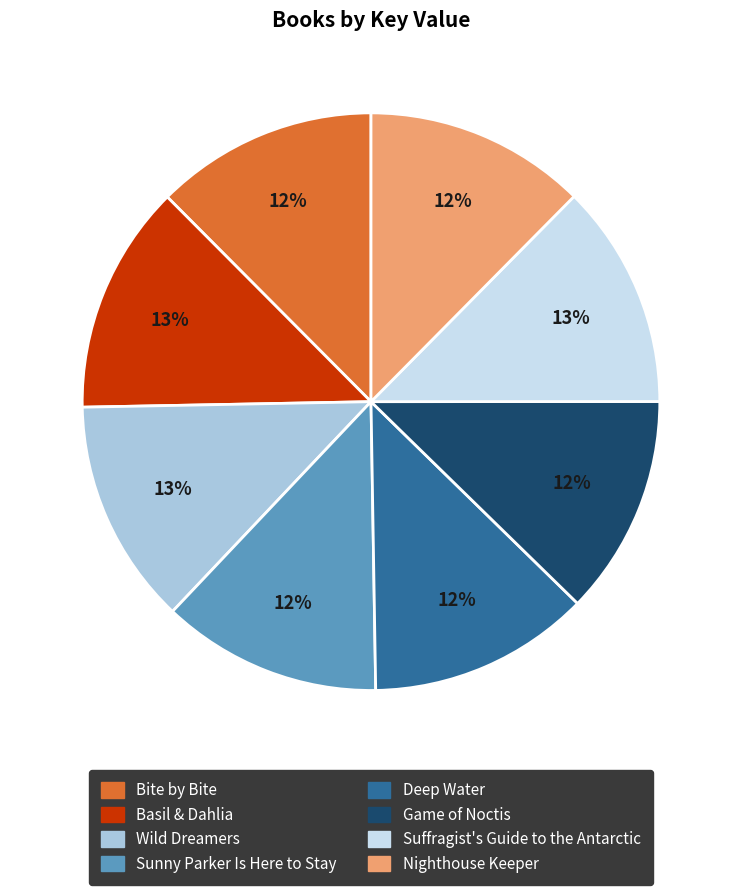

What percentage is the Basil & Dahlia slice, to the nearest percent?

13%